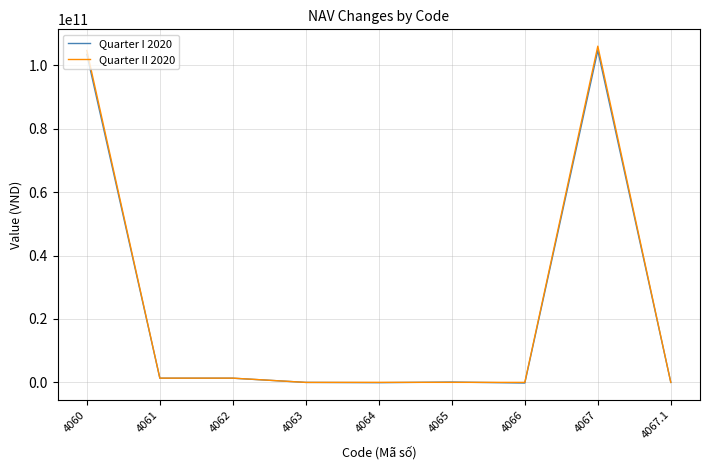

The Quarter II 2020 series shows 64032340555.8 at 4063. True or false?

False